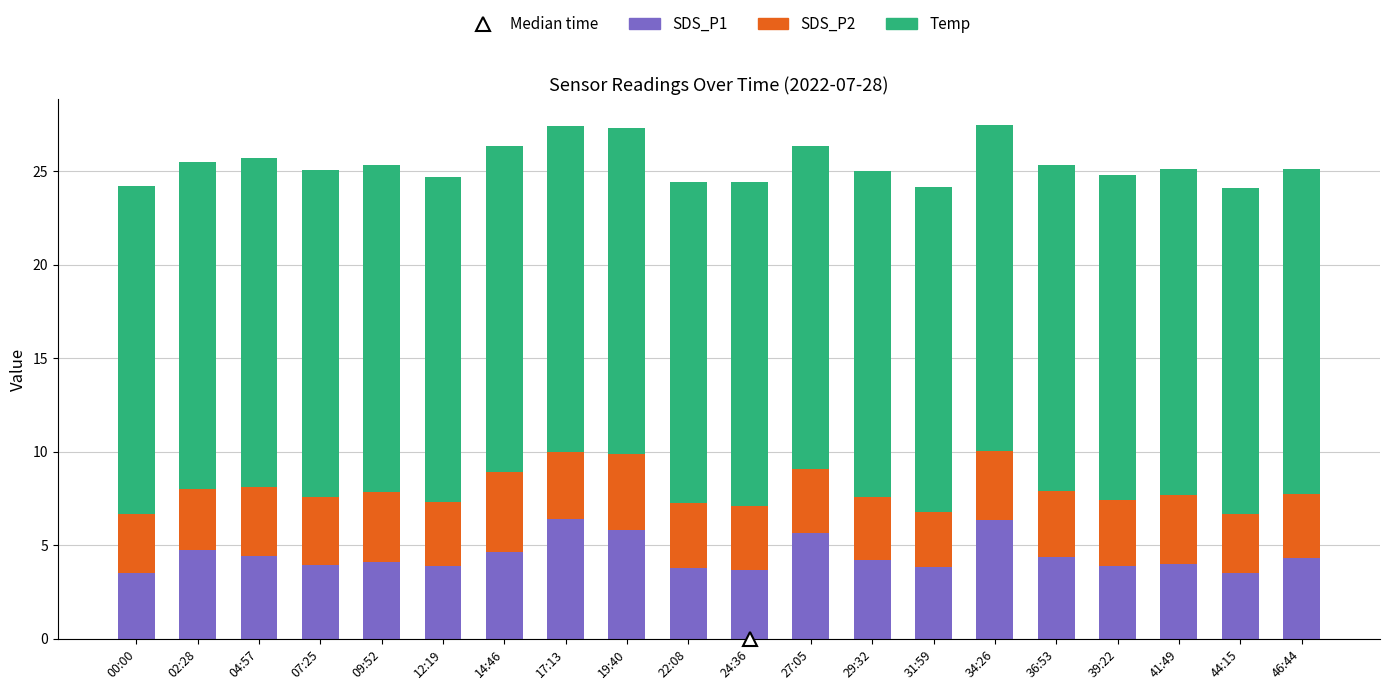

What is the approximate value of SDS_P1 at 14:46?

4.7